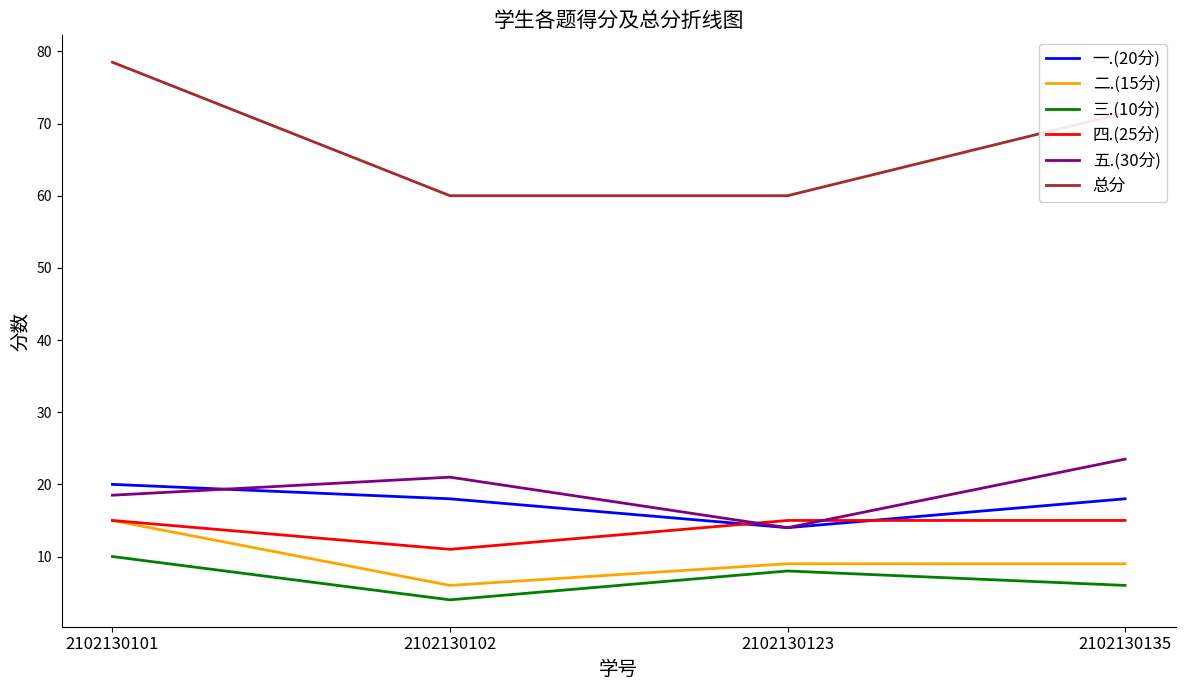

Where is 总分 nearest to the value 69?

2102130135